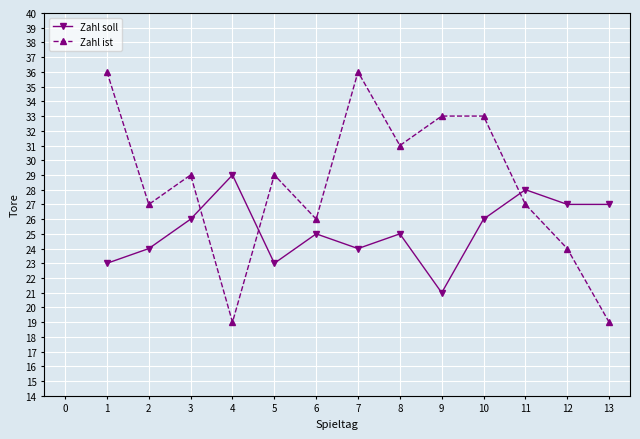

What is the difference between the maximum and minimum values in the Zahl ist series?

17